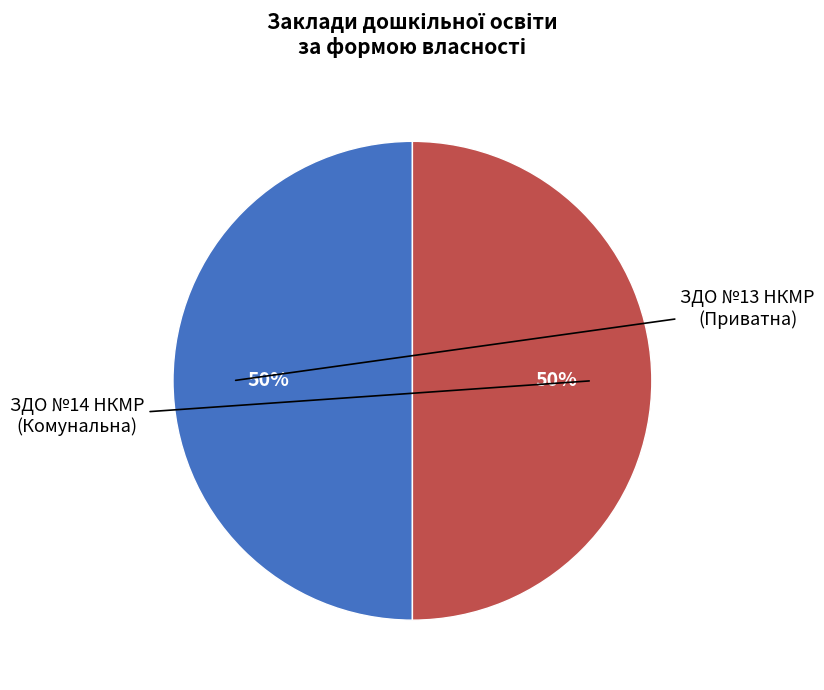

To the nearest percent, what is the average slice percentage?

50%